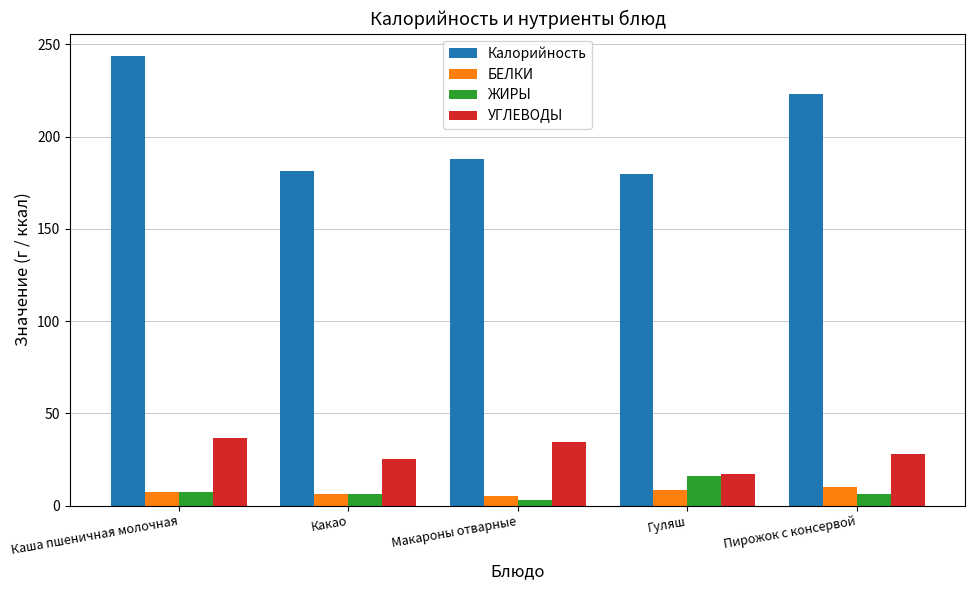

Which series has the largest total across all categories?

Калорийность